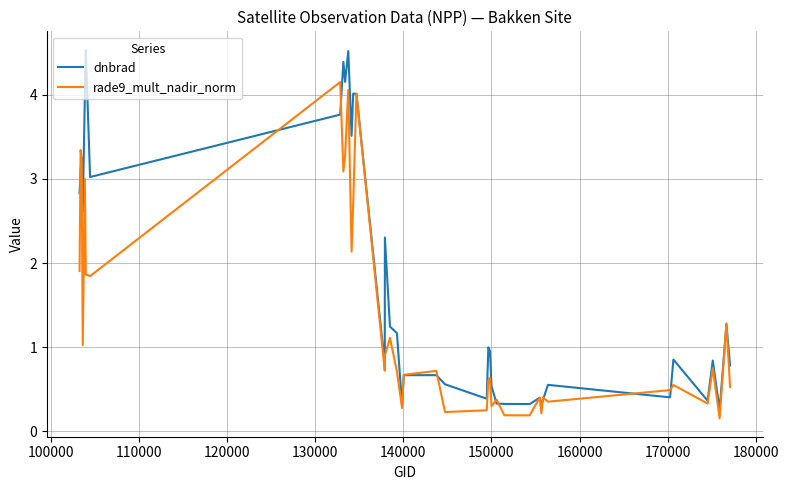

Is this an area chart (filled region under the line)?

No